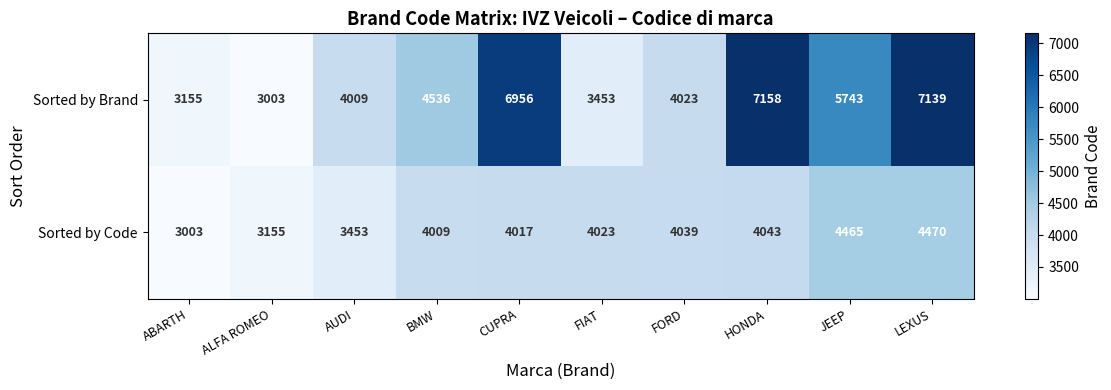

The Sorted by Brand series shows 8096 at BMW. True or false?

False